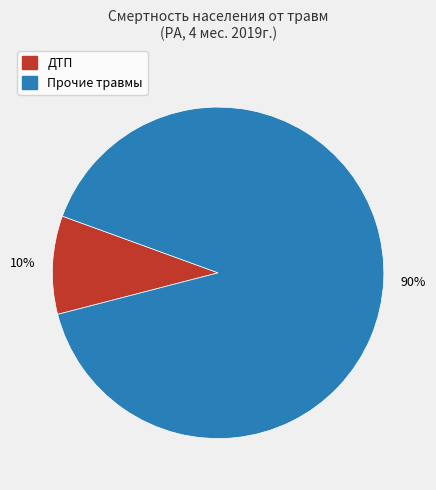

To the nearest percent, what is the average slice percentage?

50%